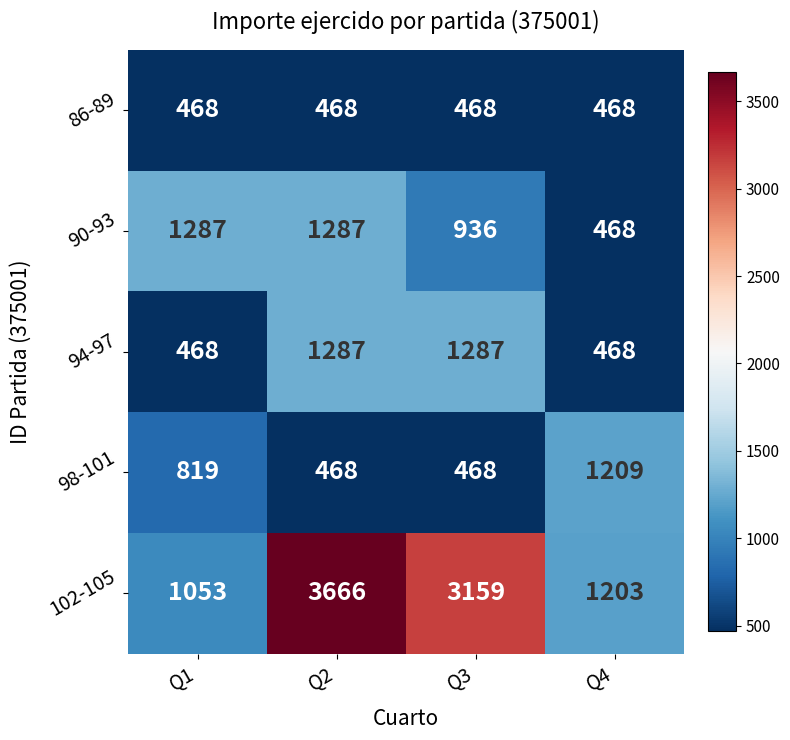

What value does the 102-105 series have at Q3?

3159